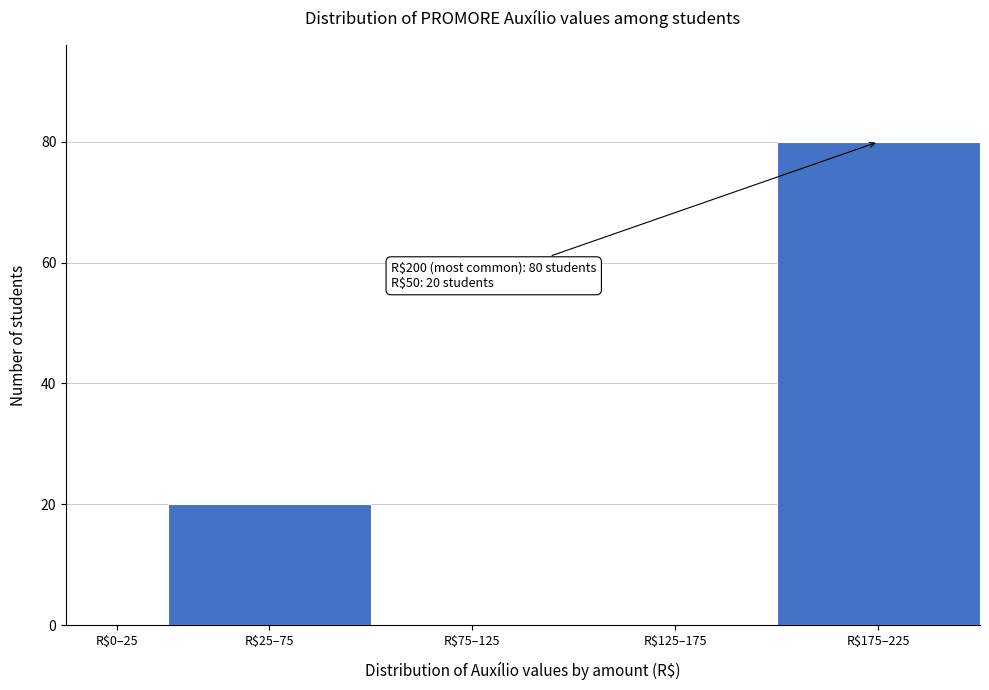

The value at R$25–75 is 20. True or false?

True